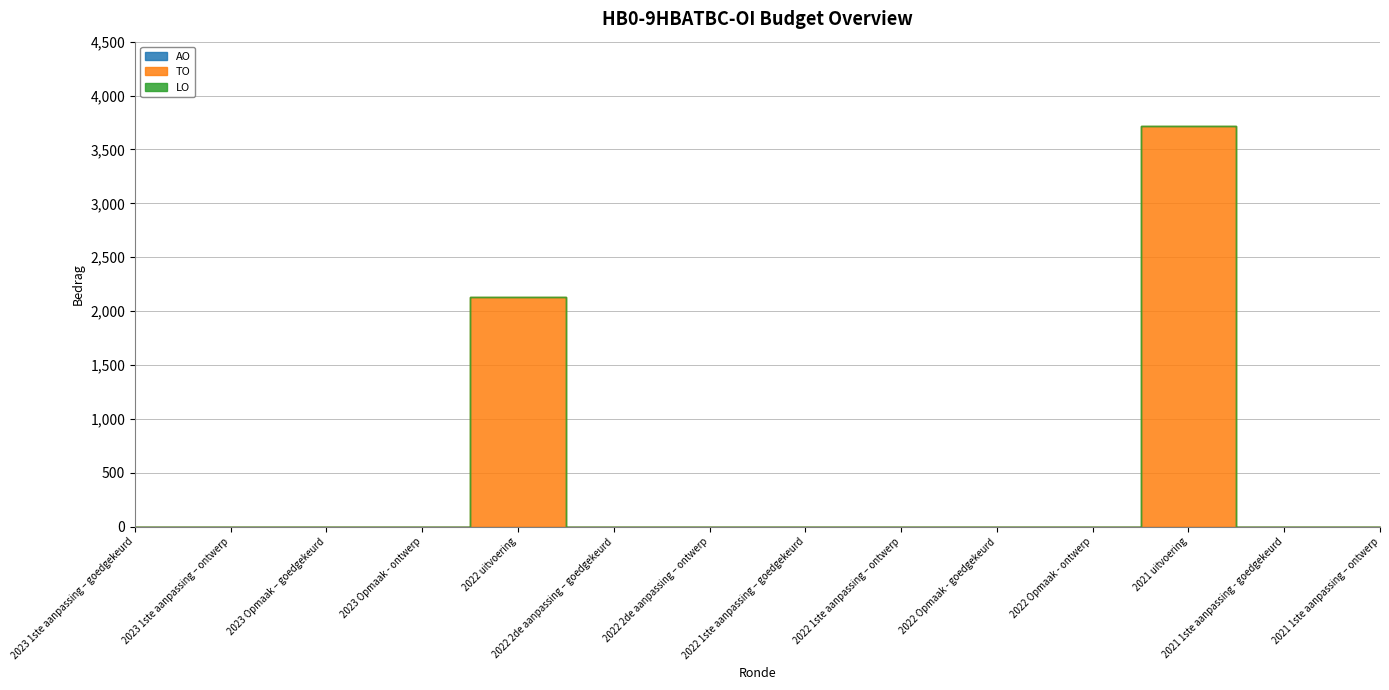

True or false: TO and AO cross at least once.

False